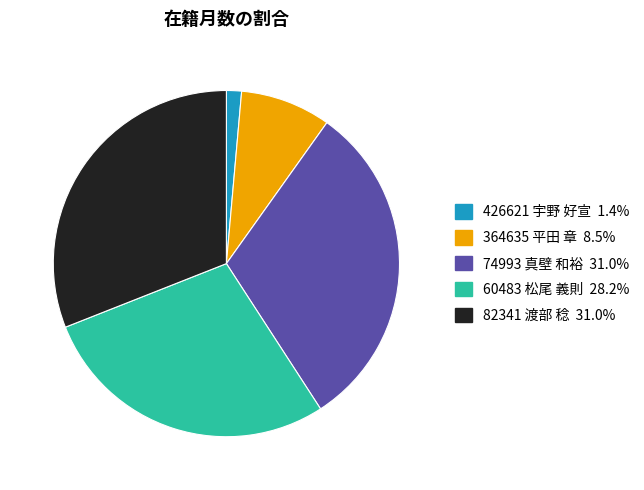

Is 74993 真壁 和裕 the majority of the pie?

No